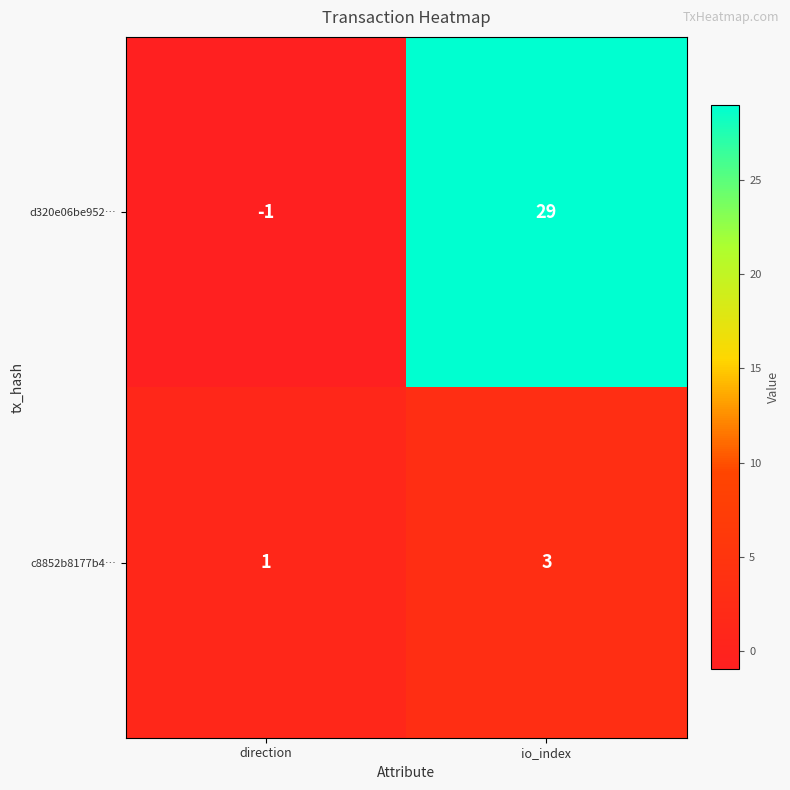

Is it true that d320e06be952… equals -1 at direction?

True